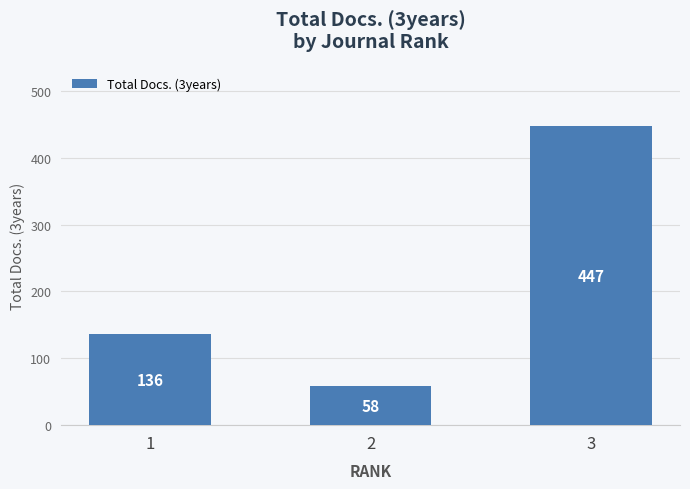

What is the average value?

214